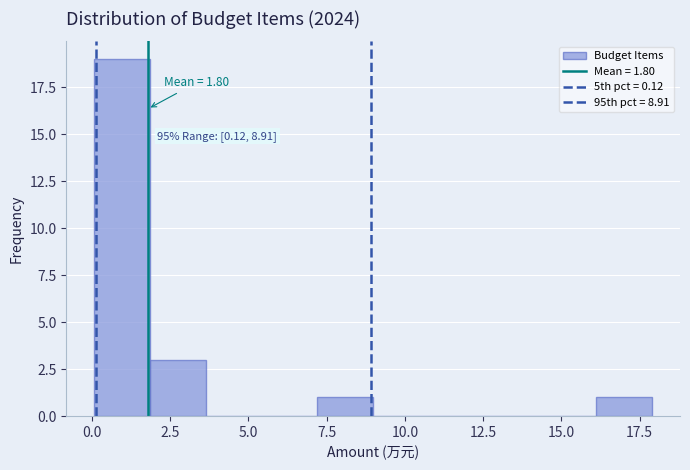

Around what value on the x-axis is the tallest bar? Give the approximate position of its centre, as read against the axis.

1.0